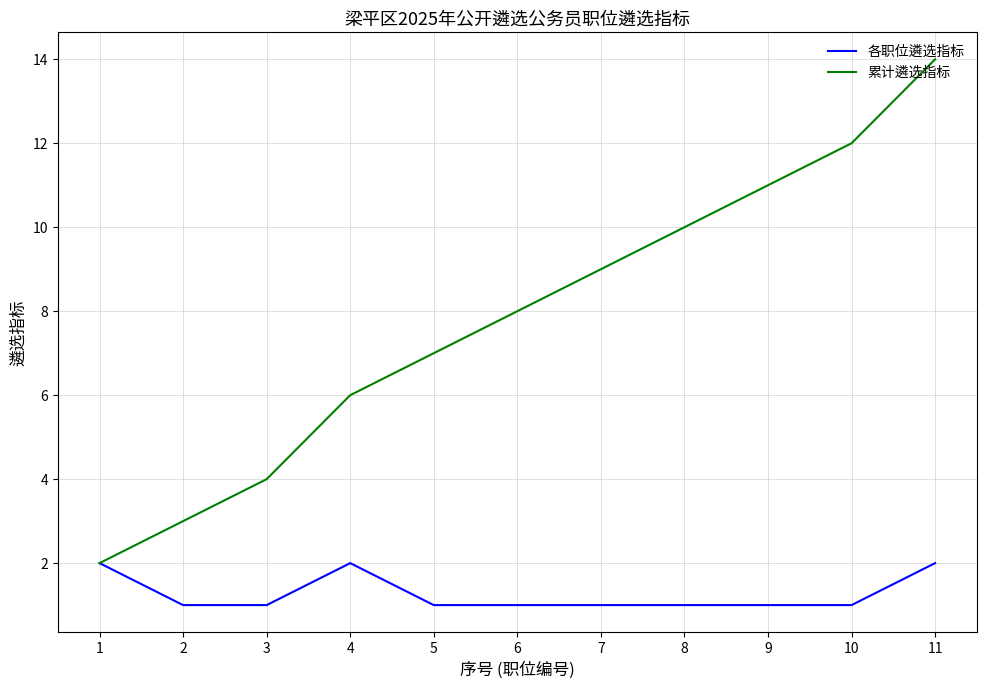

At which category does the chart reach its peak across all series?

11